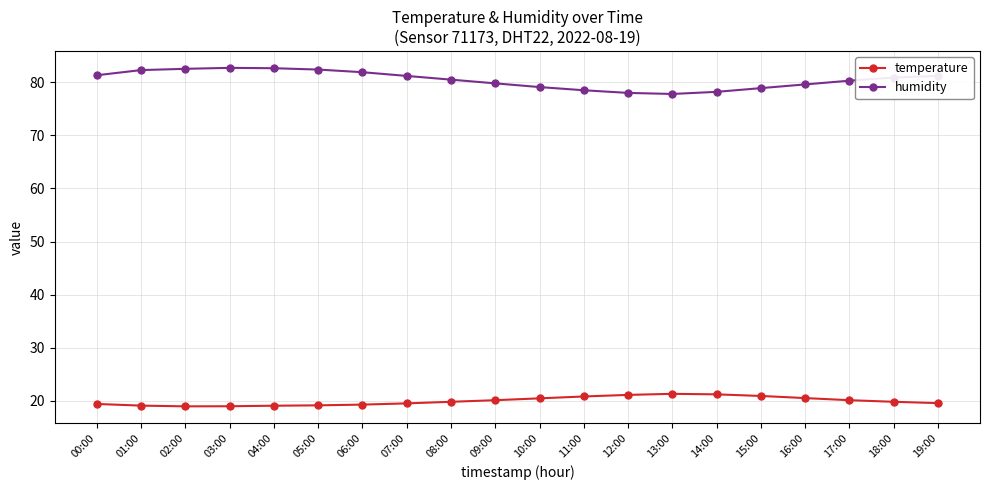

What is the label of the 11th point from the right?

09:00